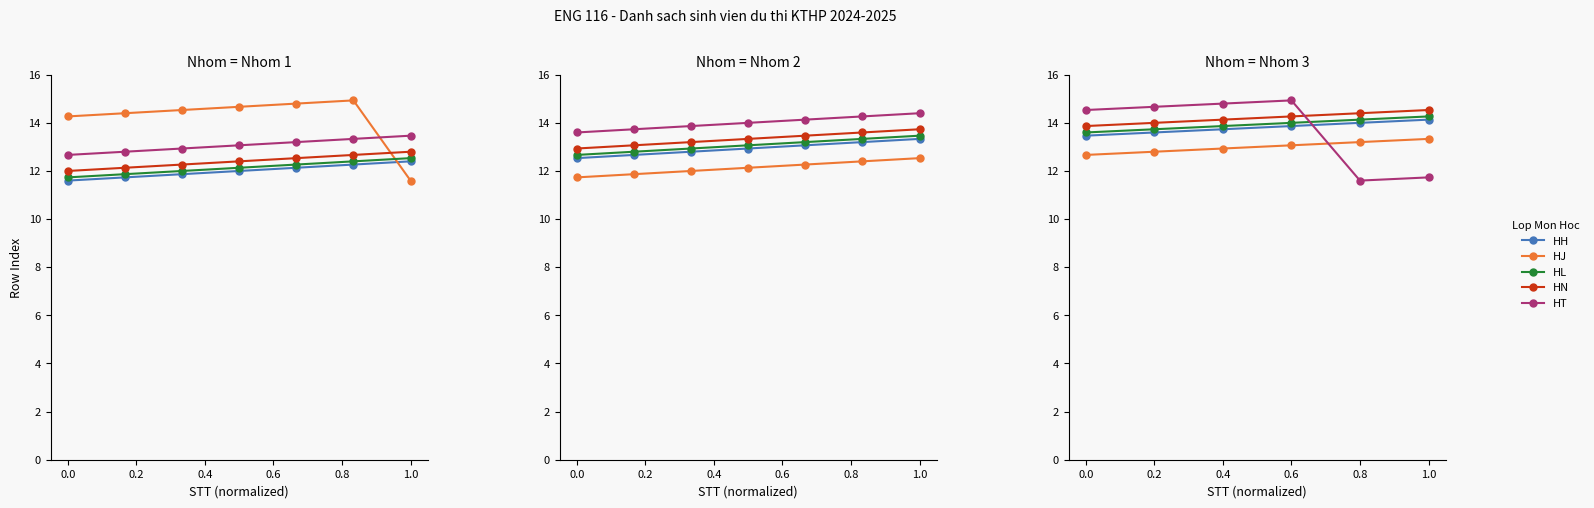

At how many categories does at least one series exceed 14?

6